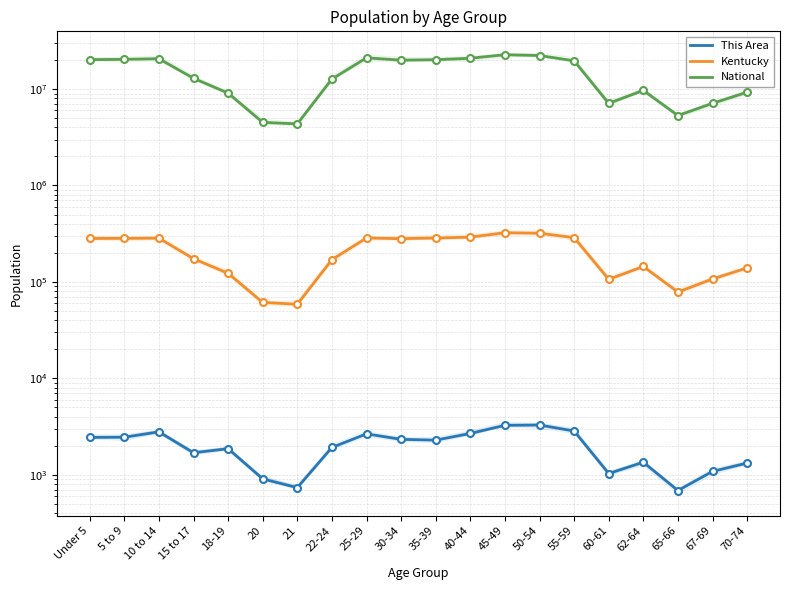

True or false: This Area and National intersect in this chart.

False